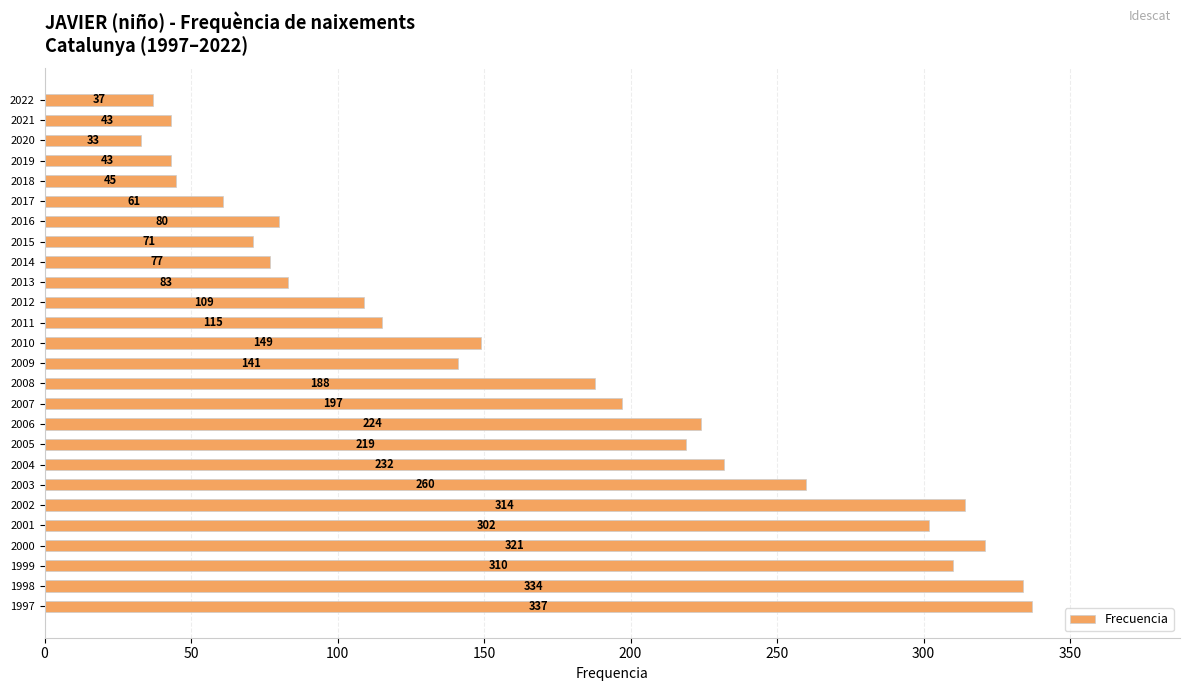

What is the difference between the second highest and second lowest values?

297